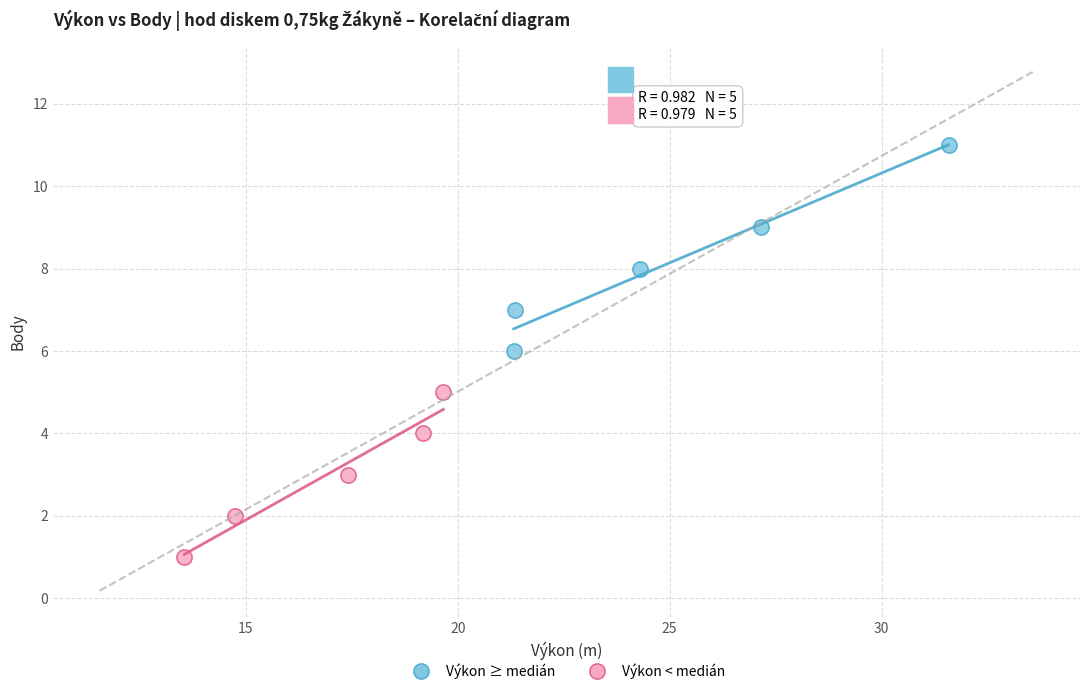

Which series contains the lowest Y value?

Výkon < medián